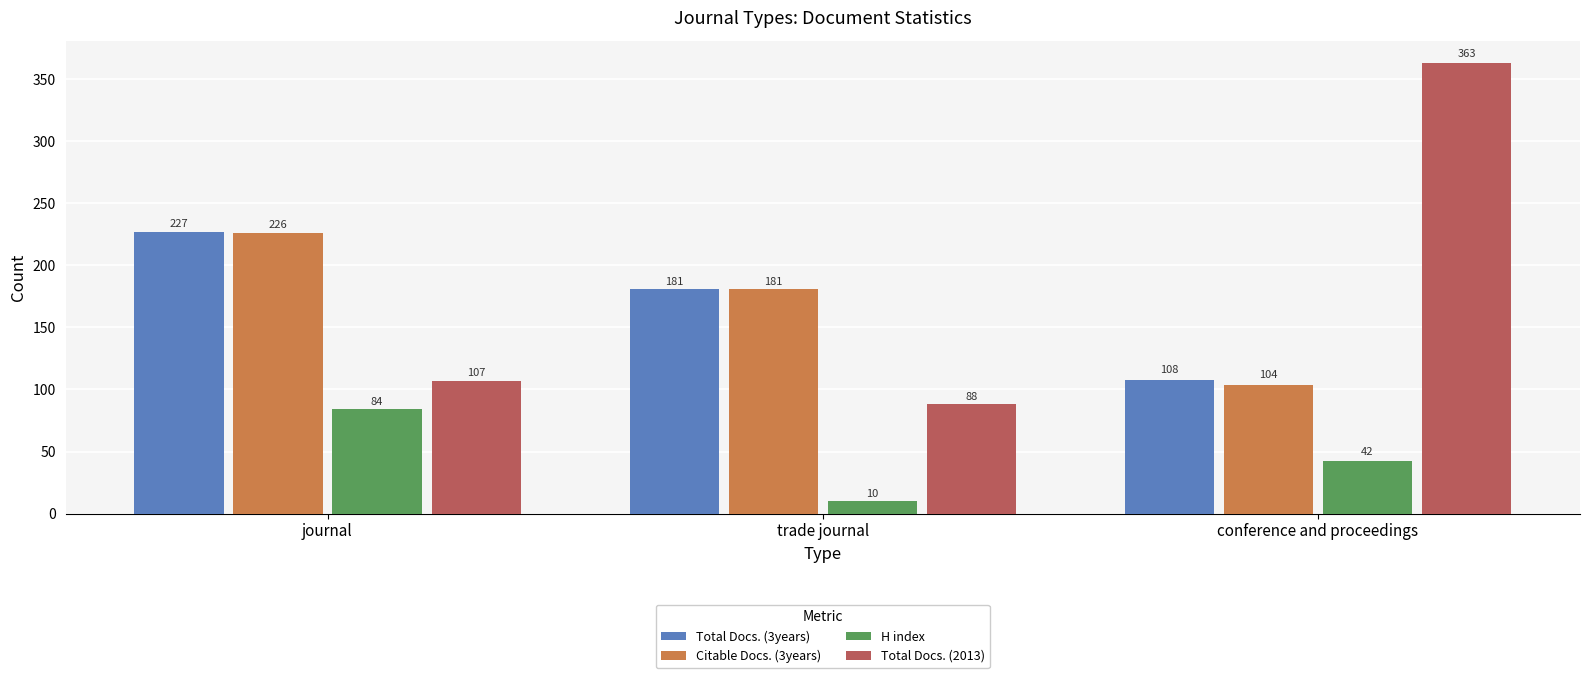

What is the highest value of the journal series?

227